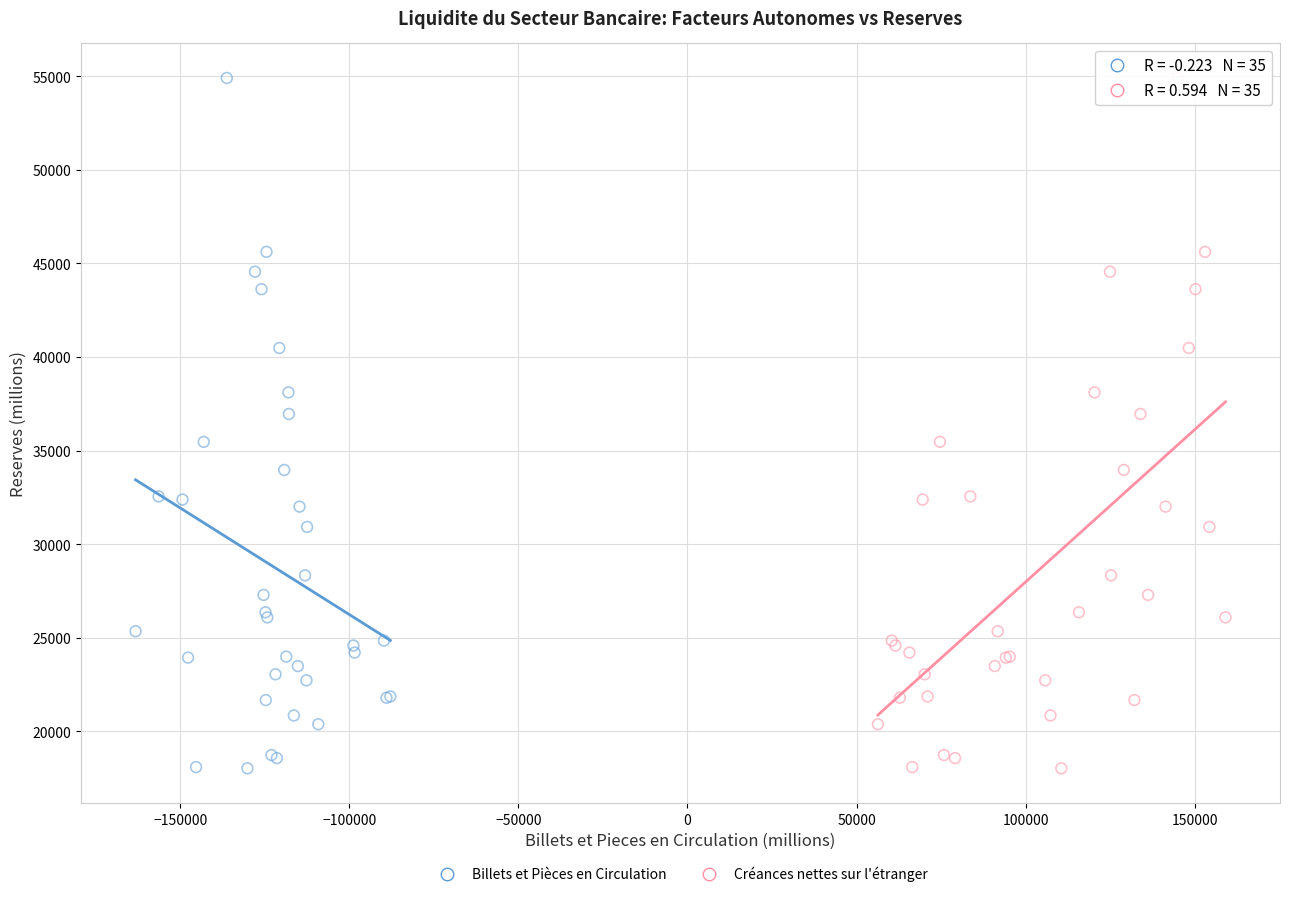

What are all the series names shown in the legend?

Billets et Pièces en Circulation, Créances nettes sur l'étranger